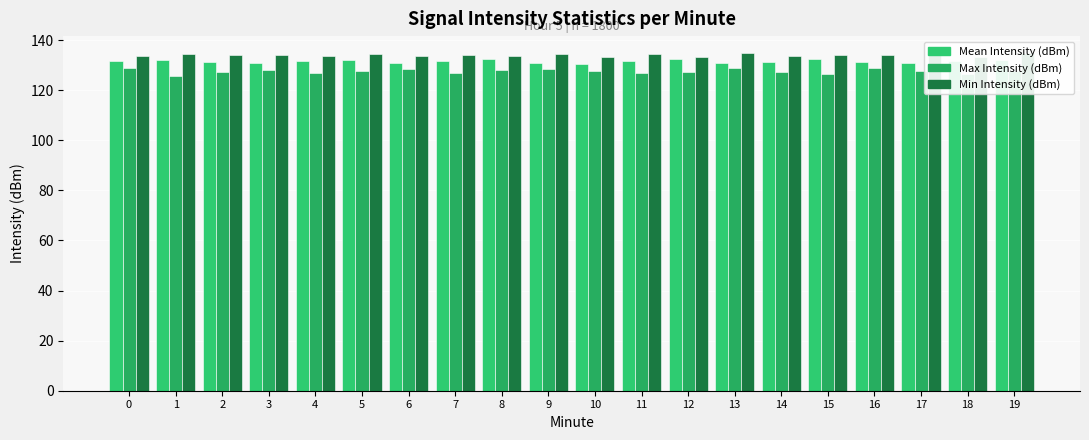

What is the sum of the Min Intensity (dBm) values at 18 and 11?

268.0